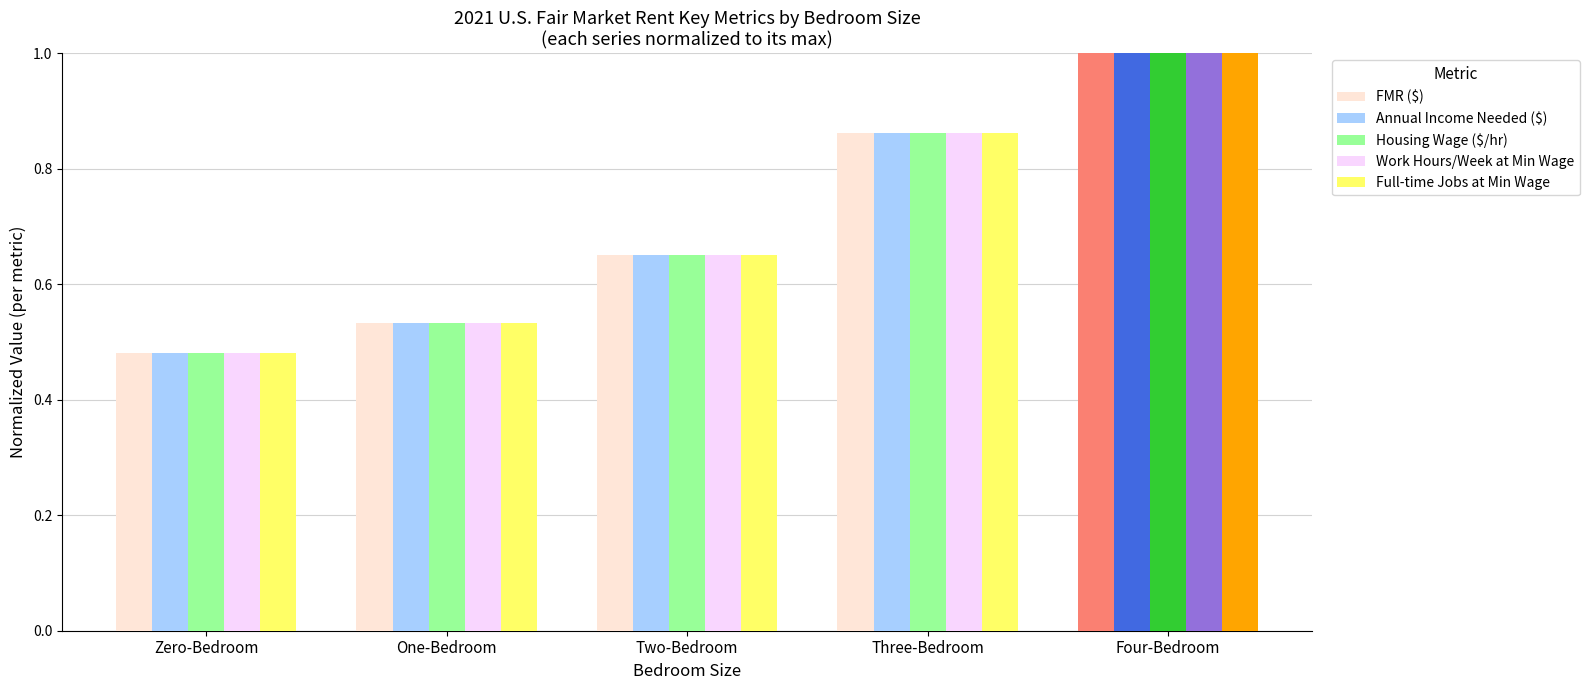

Between Four-Bedroom and Three-Bedroom, which is larger?

Four-Bedroom